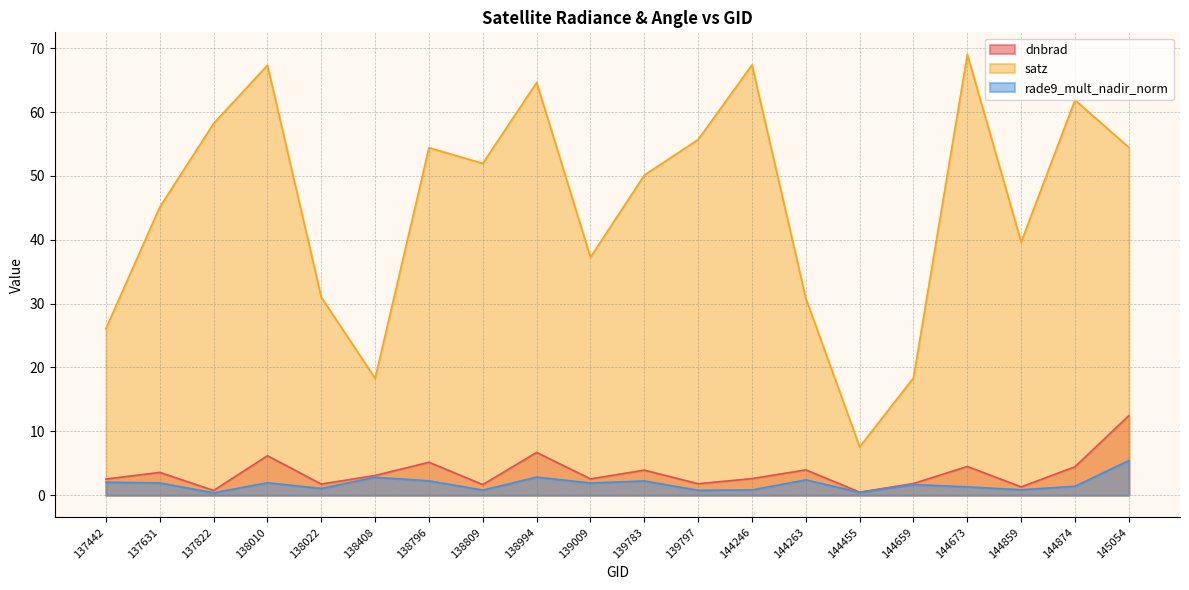

Reading left to right, extract all data points from this chart.

dnbrad: 137442=2.5	137631=3.6	137822=0.7	138010=6.2	138022=1.7	138408=3.1	138796=5.2	138809=1.7	138994=6.7	139009=2.5	139783=3.9	139797=1.8	144246=2.6	144263=4.0	144455=0.5	144659=1.8	144673=4.5	144859=1.3	144874=4.5	145054=12.5
satz: 137442=26.1	137631=45.1	137822=58.2	138010=67.3	138022=31.0	138408=18.3	138796=54.4	138809=52.0	138994=64.6	139009=37.3	139783=50.1	139797=55.7	144246=67.4	144263=30.8	144455=7.6	144659=18.4	144673=69.0	144859=39.7	144874=61.9	145054=54.5
rade9_mult_nadir_norm: 137442=2.0	137631=1.9	137822=0.4	138010=1.9	138022=1.1	138408=2.8	138796=2.2	138809=0.8	138994=2.8	139009=1.9	139783=2.2	139797=0.8	144246=0.8	144263=2.4	144455=0.4	144659=1.7	144673=1.3	144859=0.8	144874=1.4	145054=5.4